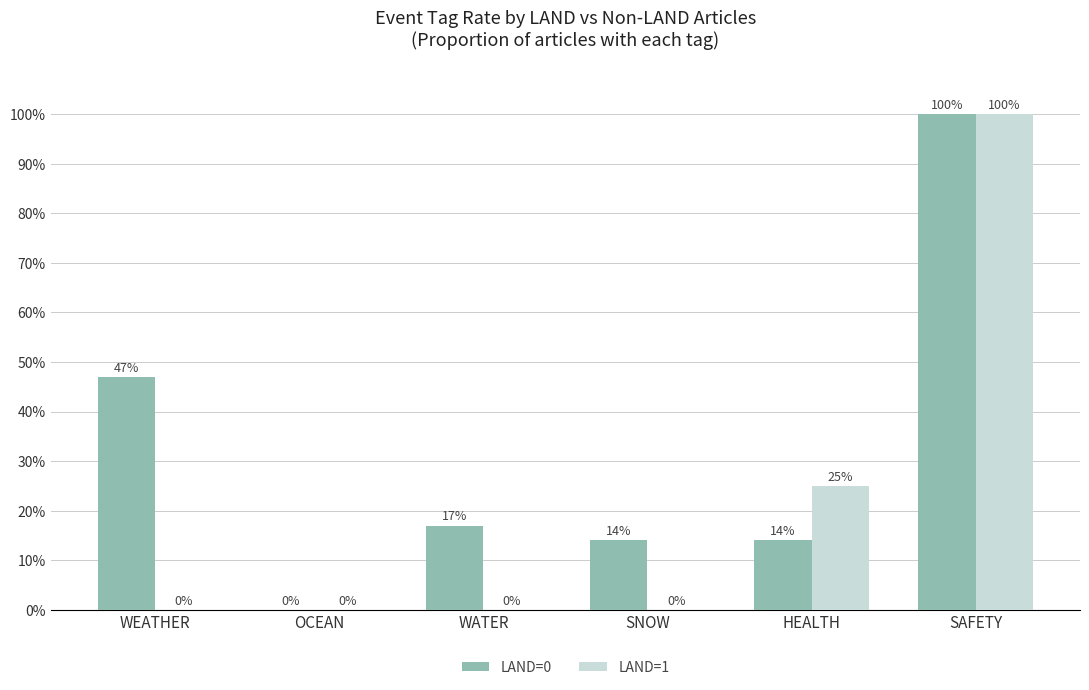

Which series has the largest total across all categories?

LAND=0